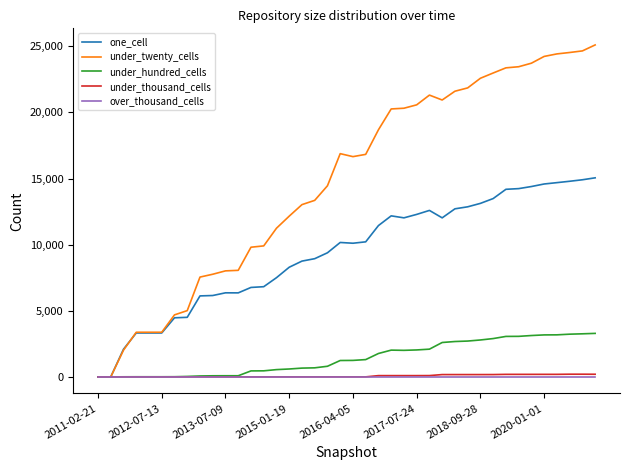

Which series has the largest total across all categories?

under_twenty_cells